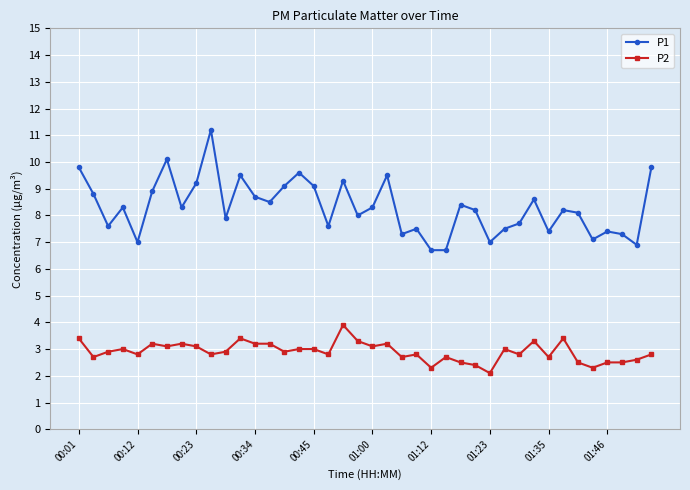

Which series has the largest range (max minus min)?

P1